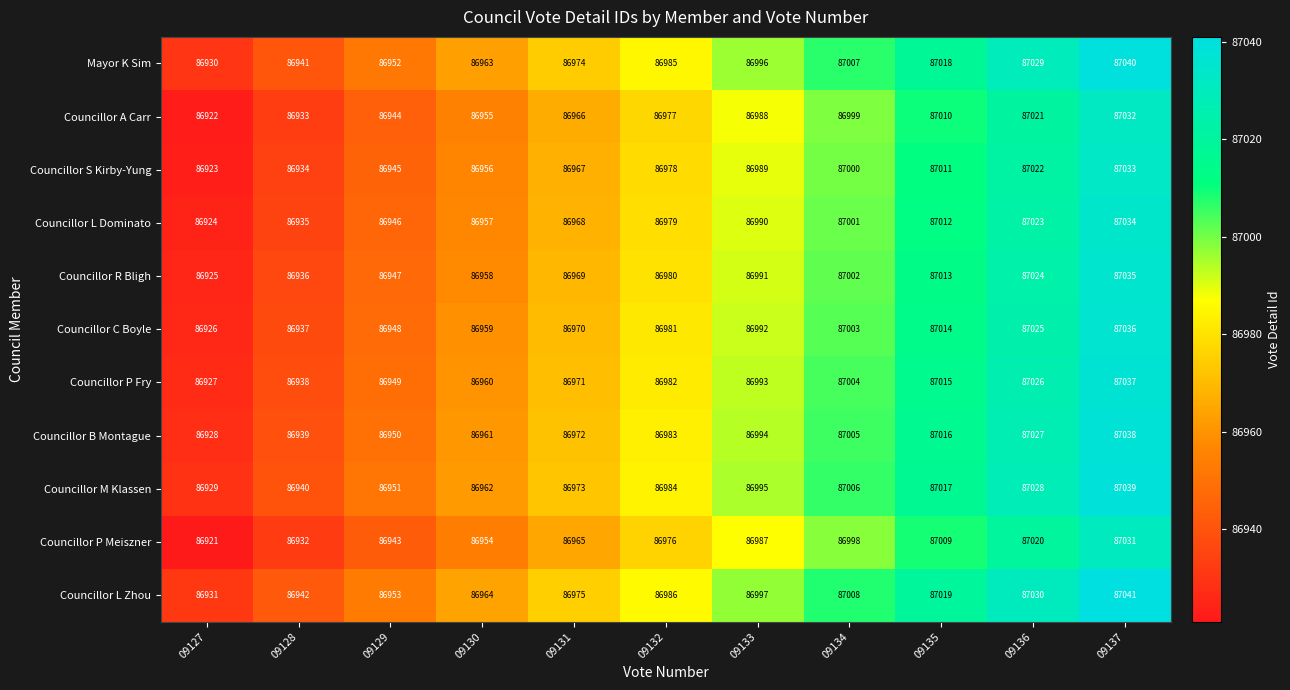

At how many categories does at least one series exceed 86959?

8